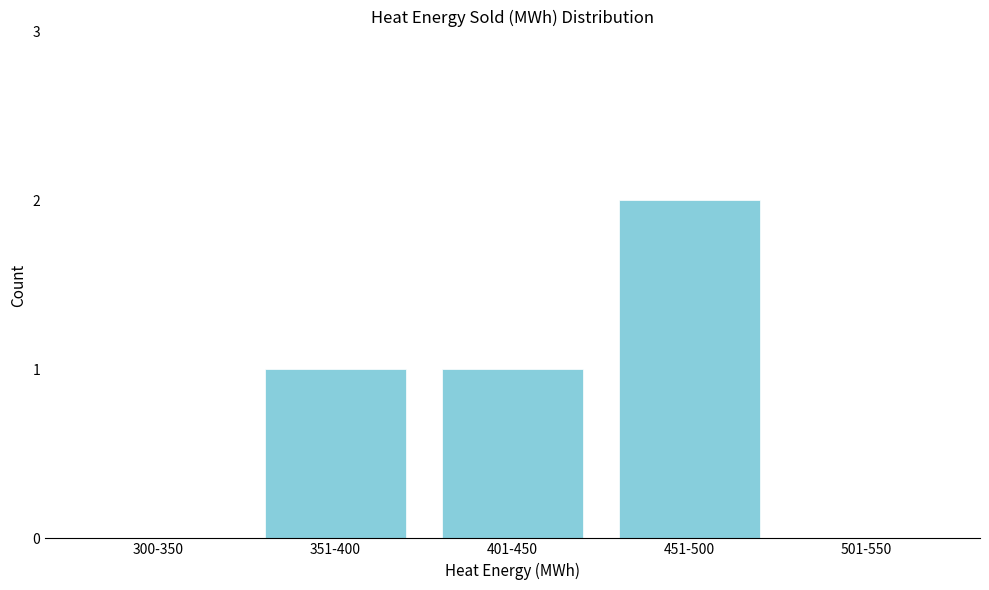

Reading left to right, extract all data points from this chart.

300-350=0	351-400=1	401-450=1	451-500=2	501-550=0